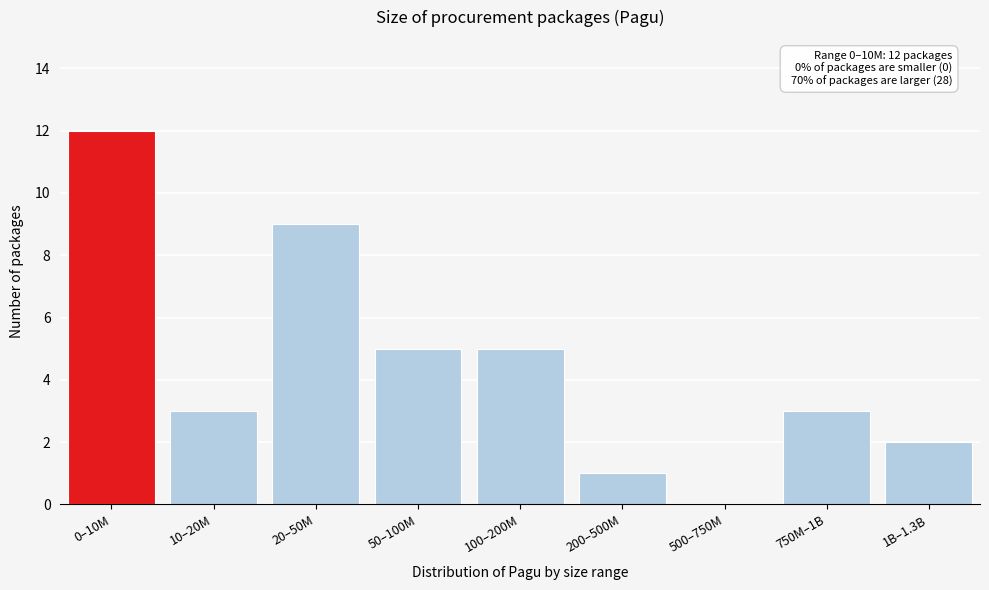

Reading left to right, transcribe all the data shown in this chart.

0–10M=12	10–20M=3	20–50M=9	50–100M=5	100–200M=5	200–500M=1	500–750M=0	750M–1B=3	1B–1.3B=2